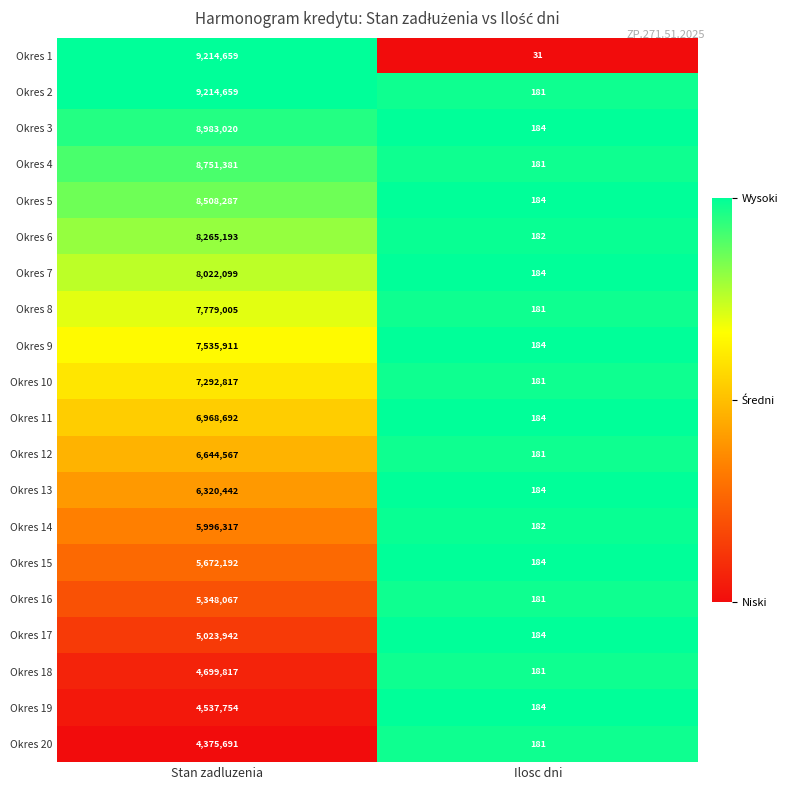

Which series has the largest total across all categories?

Okres 2